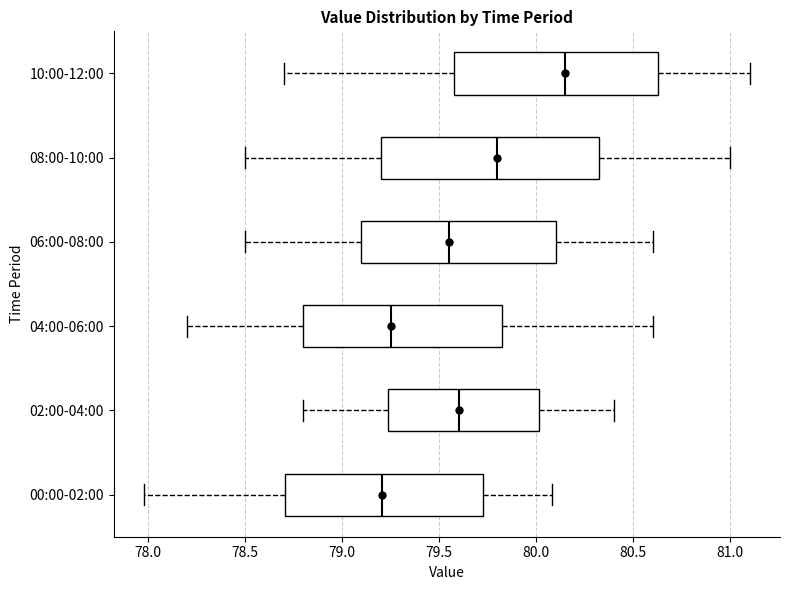

Which box is the widest, from its left edge to its right edge?

08:00-10:00